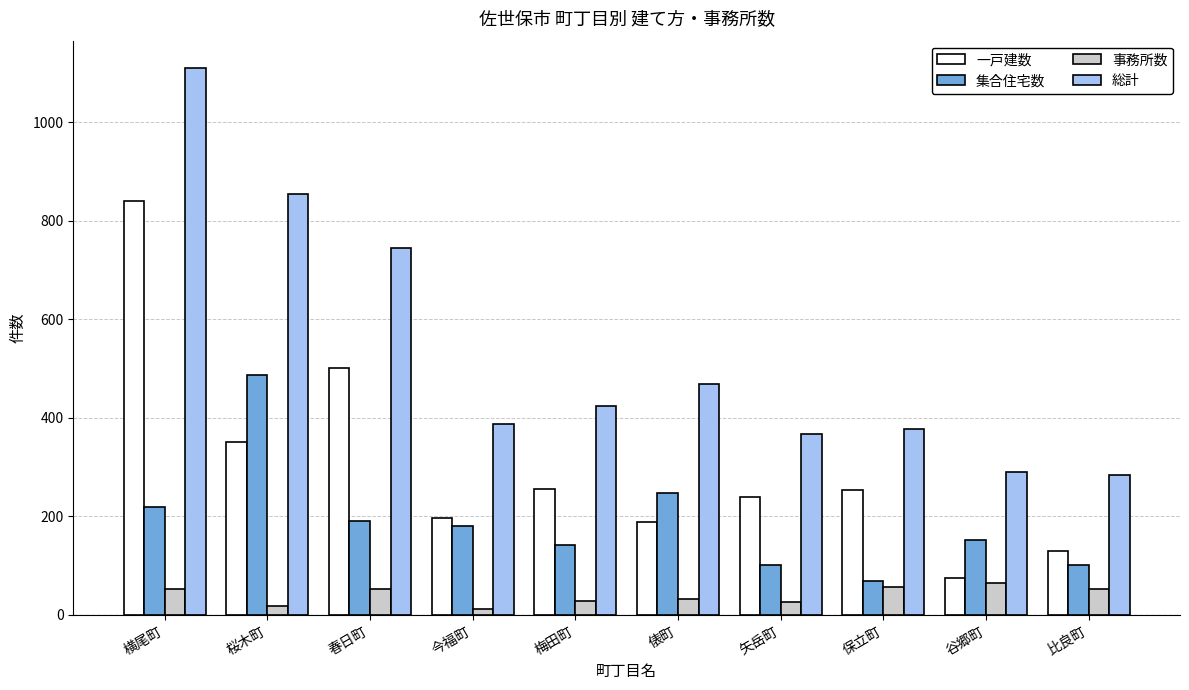

What is the total value across all series at 矢岳町?

734